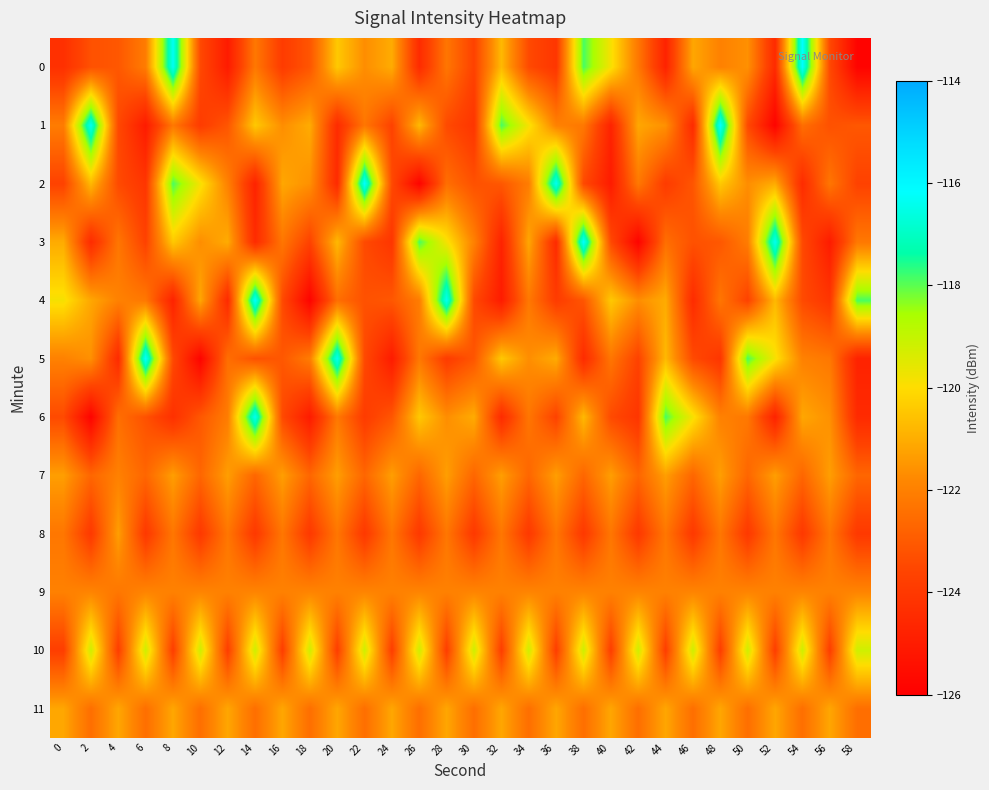

Reading left to right, transcribe all the data shown in this chart.

0: 0=-124.3	2=-123.2	4=-123.1	6=-122.1	8=-116.3	10=-123.4	12=-125.0	14=-122.2	16=-123.9	18=-123.1	20=-120.4	22=-121.7	24=-121.0	26=-124.4	28=-122.3	30=-123.7	32=-120.8	34=-123.4	36=-124.1	38=-117.9	40=-119.8	42=-122.2	44=-124.8	46=-121.1	48=-122.0	50=-121.6	52=-124.5	54=-116.1	56=-123.4	58=-125.9
1: 0=-122.1	2=-116.3	4=-123.4	6=-125.0	8=-122.2	10=-123.9	12=-123.1	14=-120.4	16=-121.7	18=-121.0	20=-124.4	22=-122.3	24=-123.7	26=-120.8	28=-123.4	30=-124.1	32=-117.9	34=-119.8	36=-122.0	38=-122.2	40=-124.8	42=-121.1	44=-121.6	46=-124.5	48=-116.1	50=-123.4	52=-125.9	54=-122.5	56=-123.2	58=-123.1
2: 0=-123.7	2=-120.8	4=-123.4	6=-124.1	8=-117.9	10=-119.8	12=-122.0	14=-124.8	16=-121.1	18=-121.6	20=-124.5	22=-116.1	24=-123.4	26=-125.9	28=-122.5	30=-123.2	32=-123.1	34=-122.1	36=-116.3	38=-123.4	40=-125.0	42=-122.2	44=-123.9	46=-123.1	48=-120.4	50=-121.7	52=-121.0	54=-124.4	56=-122.3	58=-123.7
3: 0=-121.0	2=-124.4	4=-122.3	6=-123.7	8=-120.4	10=-121.7	12=-121.0	14=-124.4	16=-122.3	18=-123.7	20=-120.8	22=-123.4	24=-124.1	26=-117.9	28=-119.8	30=-122.0	32=-124.8	34=-121.1	36=-124.5	38=-116.1	40=-123.4	42=-125.9	44=-122.5	46=-123.2	48=-123.1	50=-122.1	52=-116.3	54=-123.4	56=-125.0	58=-122.2
4: 0=-119.8	2=-121.1	4=-122.0	6=-122.2	8=-124.8	10=-121.1	12=-124.5	14=-116.1	16=-123.4	18=-125.9	20=-122.5	22=-123.2	24=-123.1	26=-122.1	28=-116.3	30=-123.4	32=-125.0	34=-122.2	36=-123.9	38=-123.1	40=-120.4	42=-121.7	44=-121.0	46=-124.4	48=-122.3	50=-123.7	52=-120.8	54=-123.4	56=-124.1	58=-117.9
5: 0=-122.0	2=-121.6	4=-124.5	6=-116.1	8=-123.4	10=-125.9	12=-122.5	14=-123.2	16=-123.1	18=-122.1	20=-116.3	22=-123.4	24=-125.0	26=-122.2	28=-123.9	30=-123.1	32=-120.4	34=-121.7	36=-121.0	38=-124.4	40=-122.3	42=-123.7	44=-120.8	46=-123.4	48=-124.1	50=-117.9	52=-119.8	54=-122.0	56=-122.2	58=-124.8
6: 0=-123.4	2=-125.9	4=-122.5	6=-123.2	8=-124.3	10=-123.1	12=-122.1	14=-116.3	16=-123.4	18=-125.0	20=-122.2	22=-123.9	24=-123.1	26=-120.4	28=-121.7	30=-121.0	32=-124.4	34=-122.3	36=-123.7	38=-120.8	40=-123.4	42=-124.1	44=-117.9	46=-119.8	48=-122.0	50=-122.2	52=-124.8	54=-121.1	56=-121.6	58=-124.5
7: 0=-121.3	2=-122.7	4=-122.0	6=-122.7	8=-121.3	10=-122.7	12=-121.3	14=-122.7	16=-121.3	18=-122.7	20=-121.3	22=-122.7	24=-121.3	26=-122.7	28=-121.3	30=-122.7	32=-121.3	34=-122.7	36=-121.3	38=-122.7	40=-121.3	42=-122.7	44=-121.3	46=-122.7	48=-121.3	50=-122.7	52=-121.3	54=-122.7	56=-121.3	58=-122.7
8: 0=-122.2	2=-124.0	4=-121.3	6=-124.0	8=-122.2	10=-124.0	12=-122.2	14=-124.0	16=-122.2	18=-124.0	20=-122.2	22=-124.0	24=-122.2	26=-124.0	28=-122.2	30=-124.0	32=-122.2	34=-124.0	36=-122.2	38=-124.0	40=-122.2	42=-124.0	44=-122.2	46=-124.0	48=-122.2	50=-124.0	52=-122.2	54=-124.0	56=-122.2	58=-124.0
9: 0=-122.0	2=-121.9	4=-122.2	6=-121.9	8=-122.0	10=-121.9	12=-122.0	14=-121.9	16=-122.0	18=-121.9	20=-122.0	22=-121.9	24=-122.0	26=-121.9	28=-122.0	30=-121.9	32=-122.0	34=-121.9	36=-122.0	38=-121.9	40=-122.0	42=-121.9	44=-122.0	46=-121.9	48=-122.0	50=-121.9	52=-122.0	54=-121.9	56=-122.0	58=-121.9
10: 0=-123.8	2=-119.2	4=-123.8	6=-119.2	8=-123.8	10=-119.2	12=-123.8	14=-119.2	16=-123.8	18=-119.2	20=-123.8	22=-119.2	24=-123.8	26=-119.2	28=-123.8	30=-119.2	32=-123.8	34=-119.2	36=-123.8	38=-119.2	40=-123.8	42=-119.2	44=-123.8	46=-119.2	48=-123.8	50=-119.2	52=-123.8	54=-119.2	56=-123.8	58=-119.2
11: 0=-121.1	2=-122.5	4=-121.1	6=-122.5	8=-121.1	10=-122.5	12=-121.1	14=-122.5	16=-121.1	18=-122.5	20=-121.1	22=-122.5	24=-121.1	26=-122.5	28=-121.1	30=-122.5	32=-121.1	34=-122.5	36=-121.1	38=-122.5	40=-121.1	42=-122.5	44=-121.1	46=-122.5	48=-121.1	50=-122.5	52=-121.1	54=-122.5	56=-121.1	58=-122.5